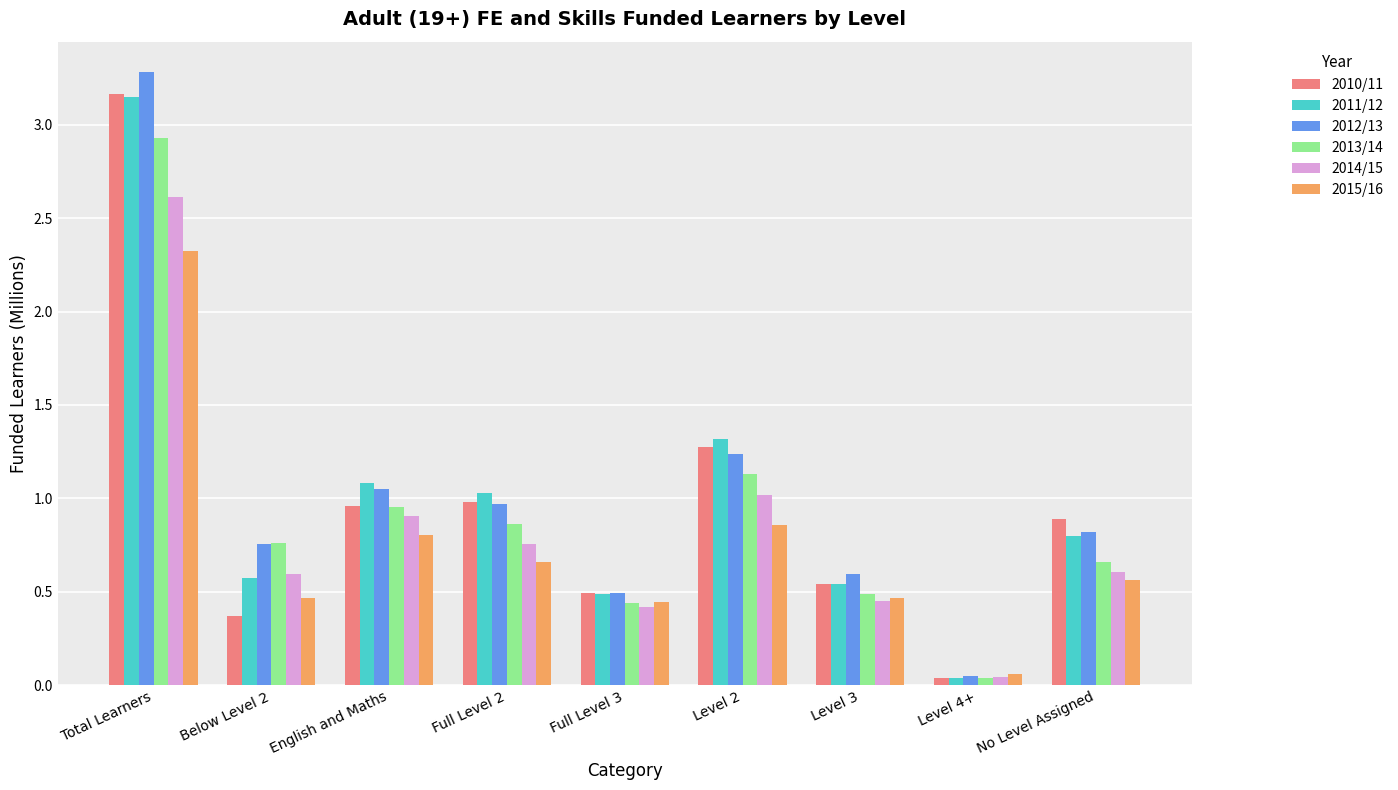

How many bars are there in each group?

6